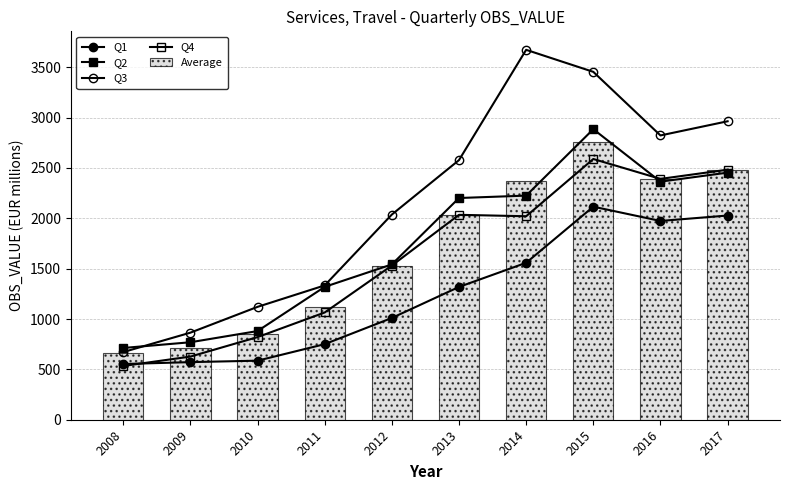

Where does the Average series first go above 2032?

2013